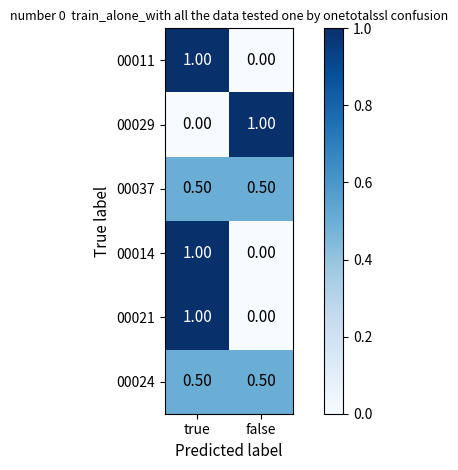

At which label is 00021 closest to 0?

false